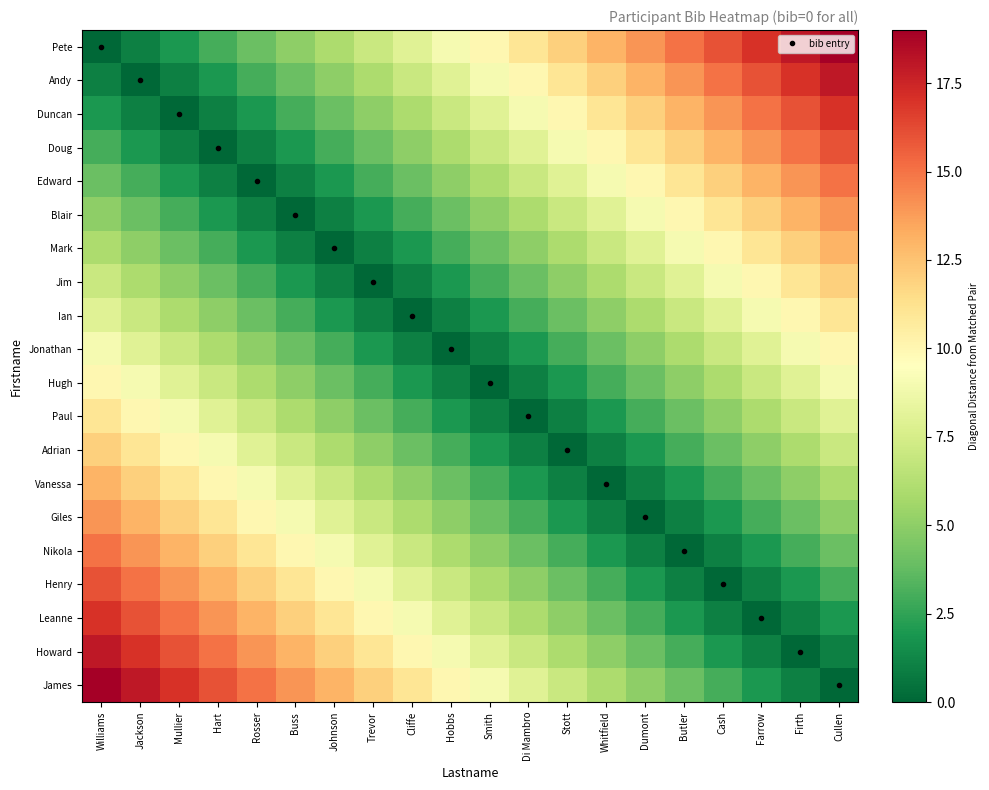

What is the total value across all series at Smith?

100